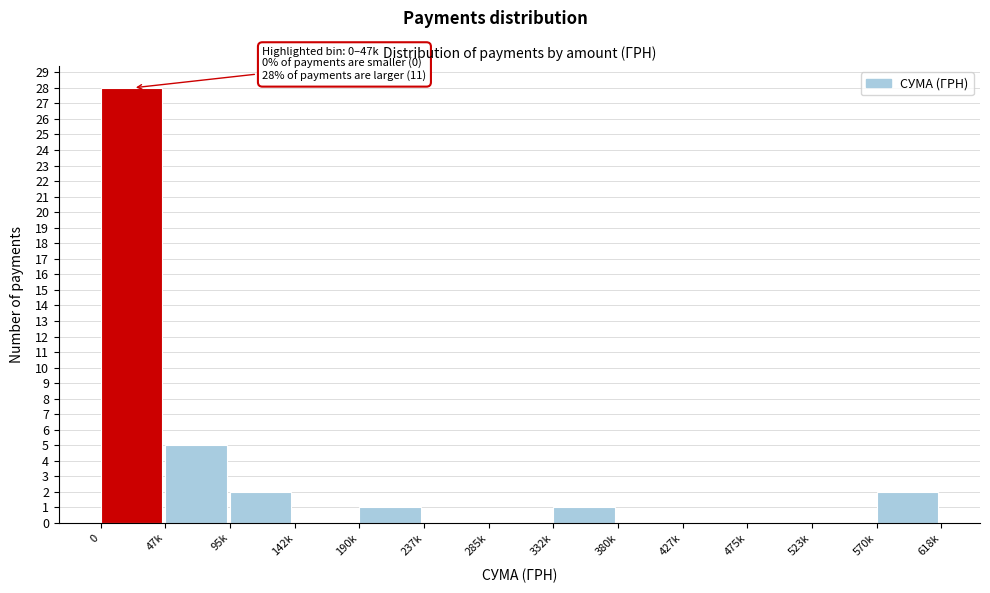

Reading left to right, list all the values displayed in this chart.

0=28	47k=5	95k=2	142k=0	190k=1	237k=0	285k=0	332k=1	380k=0	427k=0	475k=0	523k=0	570k=2